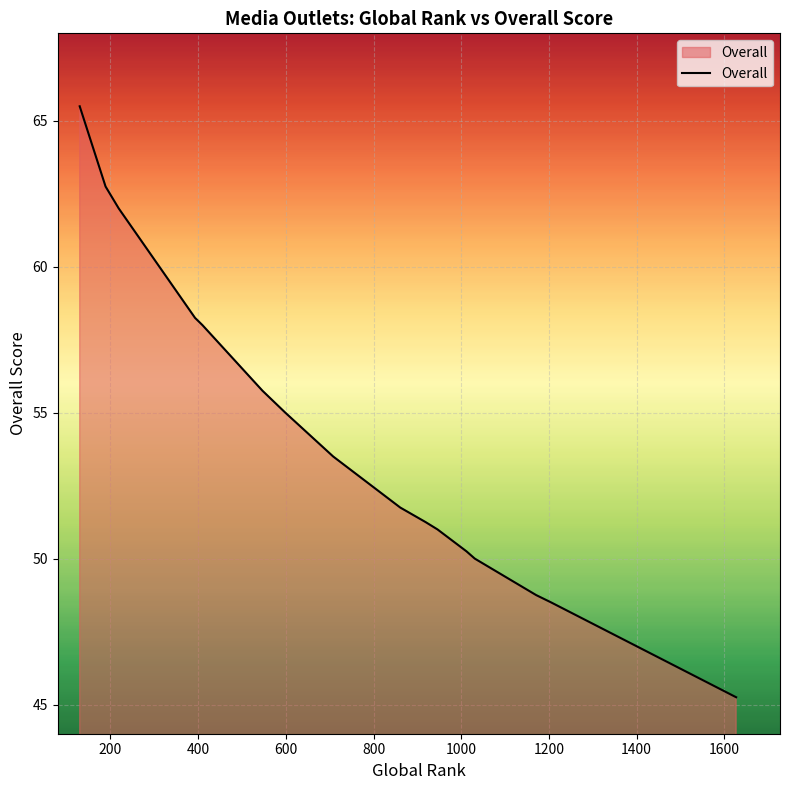

What is the sum of all values?

919.2